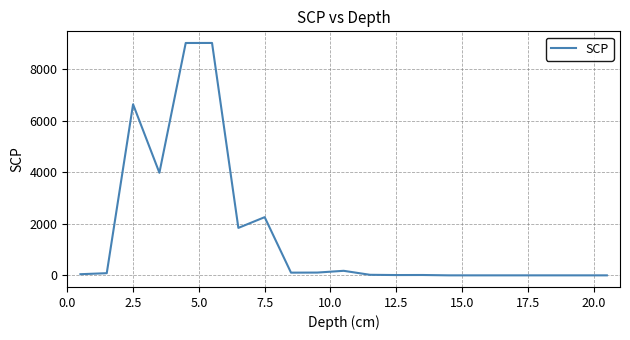

How many lines are shown in the chart?

1